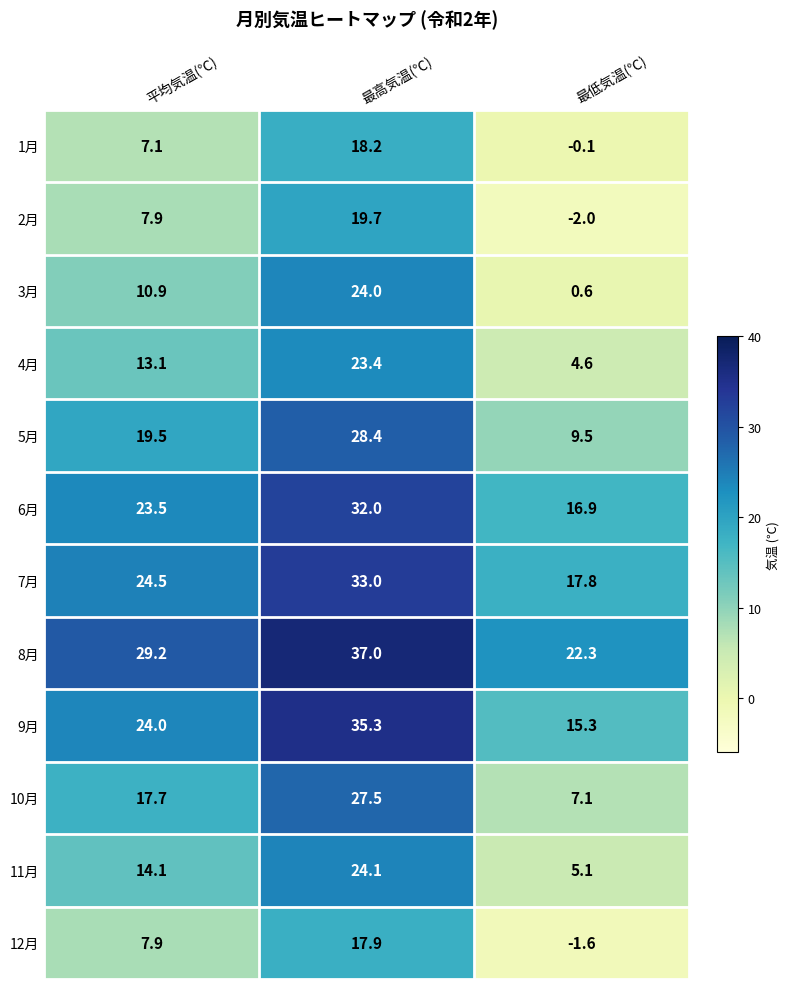

What is the difference between the maximum and second lowest values in the 2月 series?

11.8